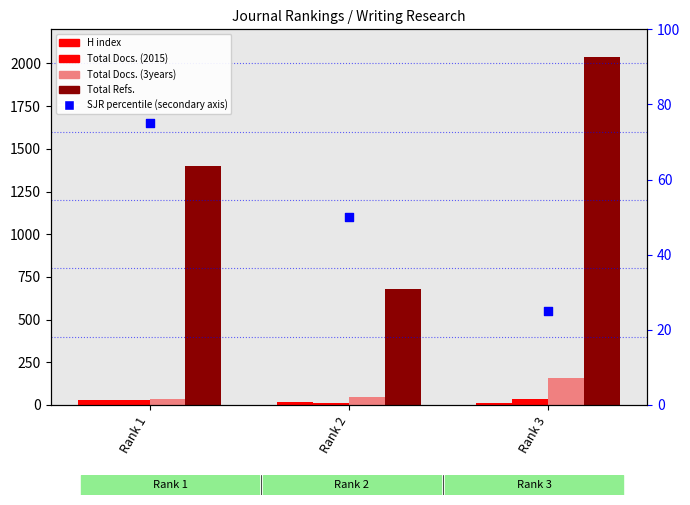

At how many categories does at least one series exceed 746?

2